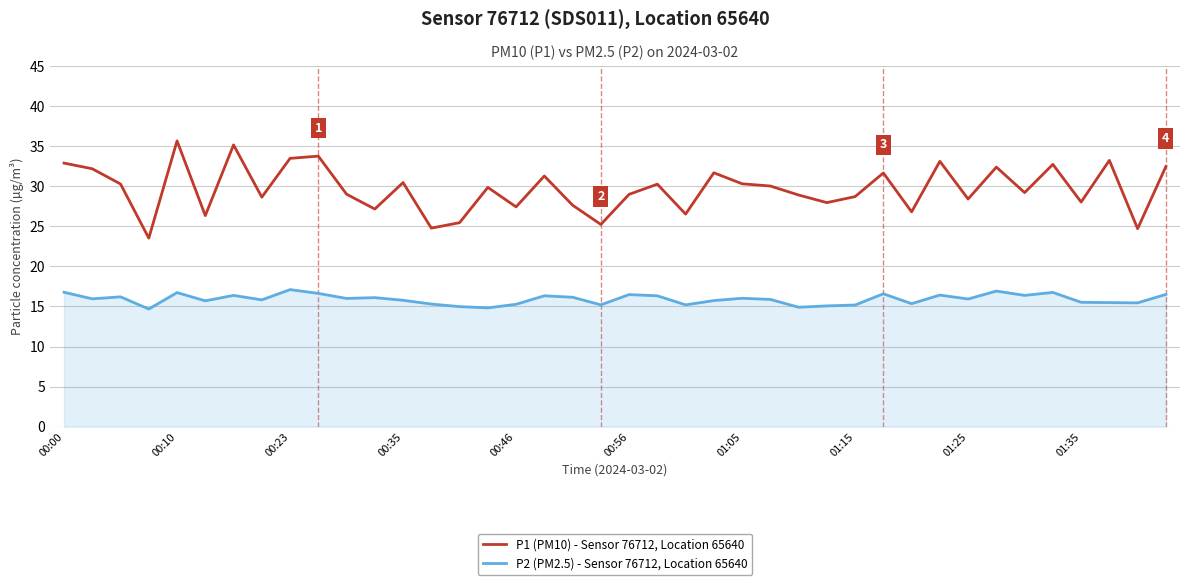

What is the difference between the maximum and minimum values in the P2 (PM2.5) - Sensor 76712, Location 65640 series?

2.4